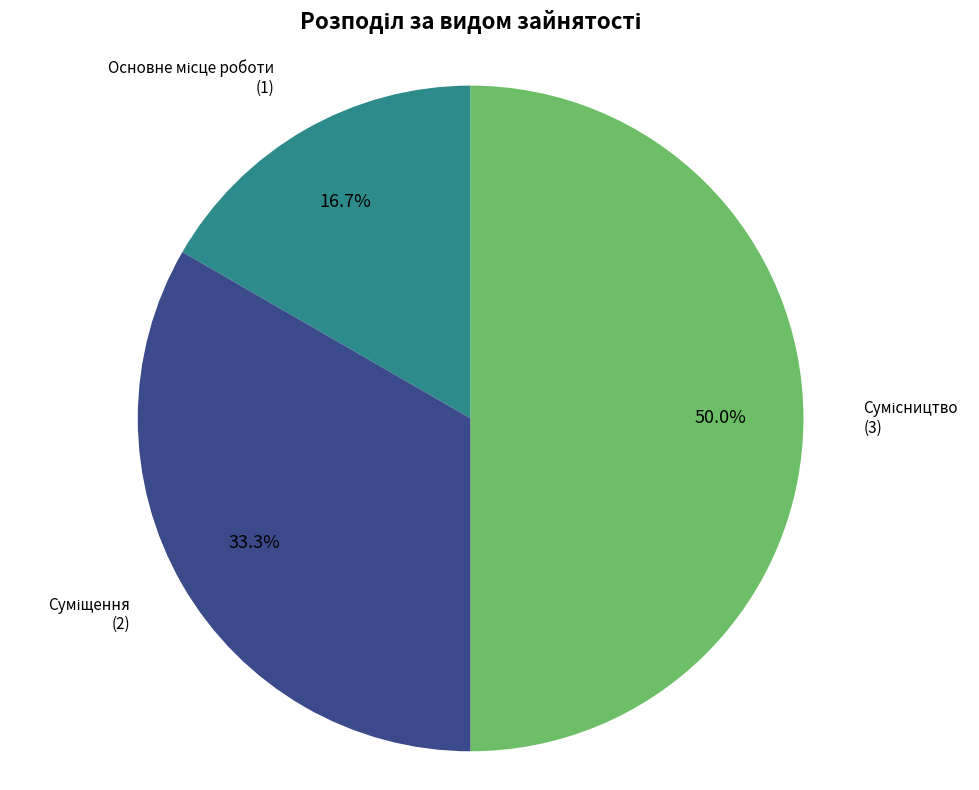

How many slices are in this pie chart?

3